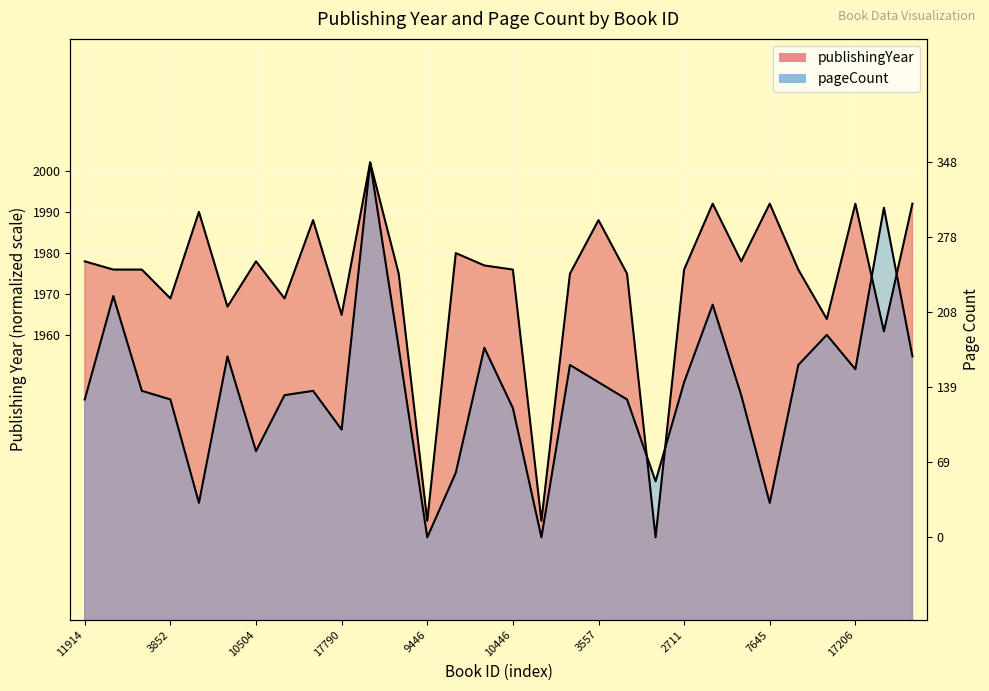

Which series has the largest range (max minus min)?

publishingYear